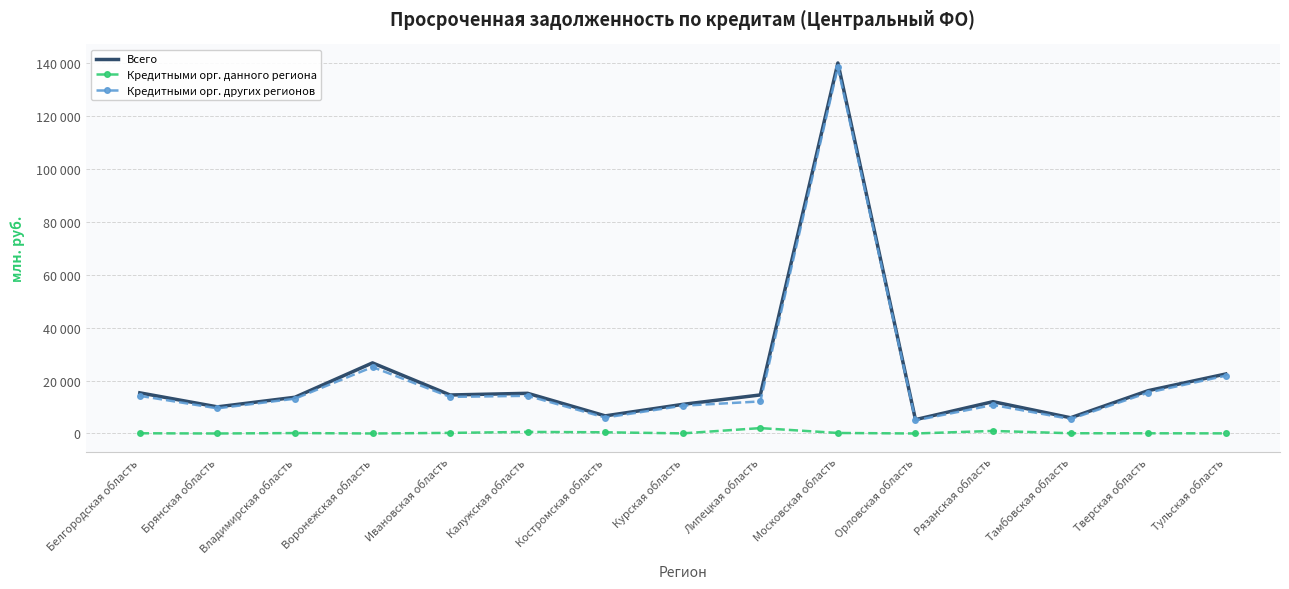

True or false: Кредитными орг. данного региона and Всего cross at least once.

False